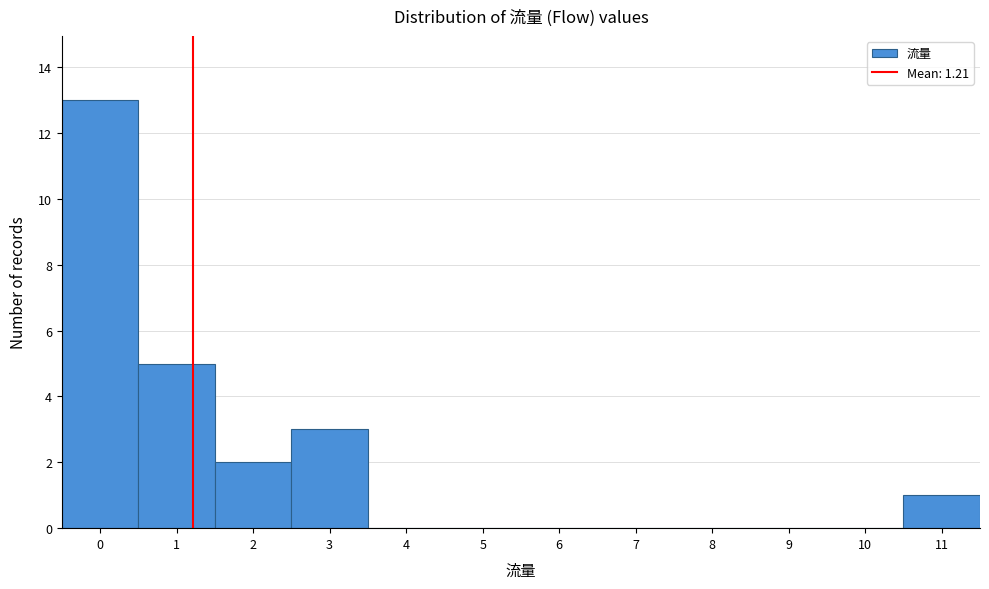

Reading left to right, transcribe this chart: for each bar, give the range it covers on the x-axis and its height. The values are not printed on the chart, so give them approximately, as read against the axis.

-0.5 to 0.5: 13
0.5 to 1.5: 5
1.5 to 2.5: 2
2.5 to 3.5: 3
3.5 to 4.5: 0
4.5 to 5.5: 0
5.5 to 6.5: 0
6.5 to 7.5: 0
7.5 to 8.5: 0
8.5 to 9.5: 0
9.5 to 10.5: 0
10.5 to 11.5: 1